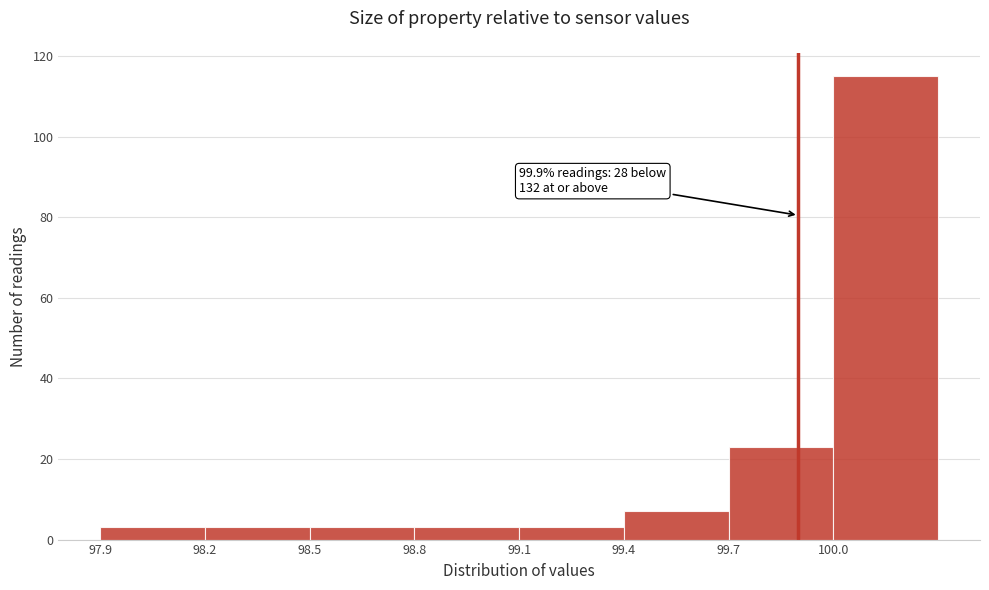

Over which range of the x-axis is the bar tallest?

100.0 to 100.3